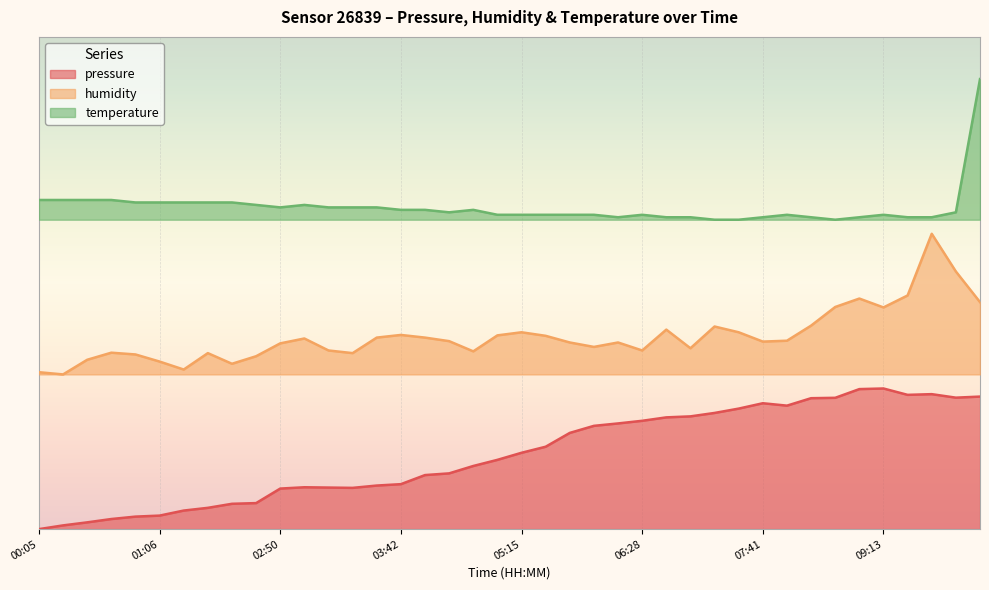

What are all the series names shown in the legend?

pressure, humidity, temperature